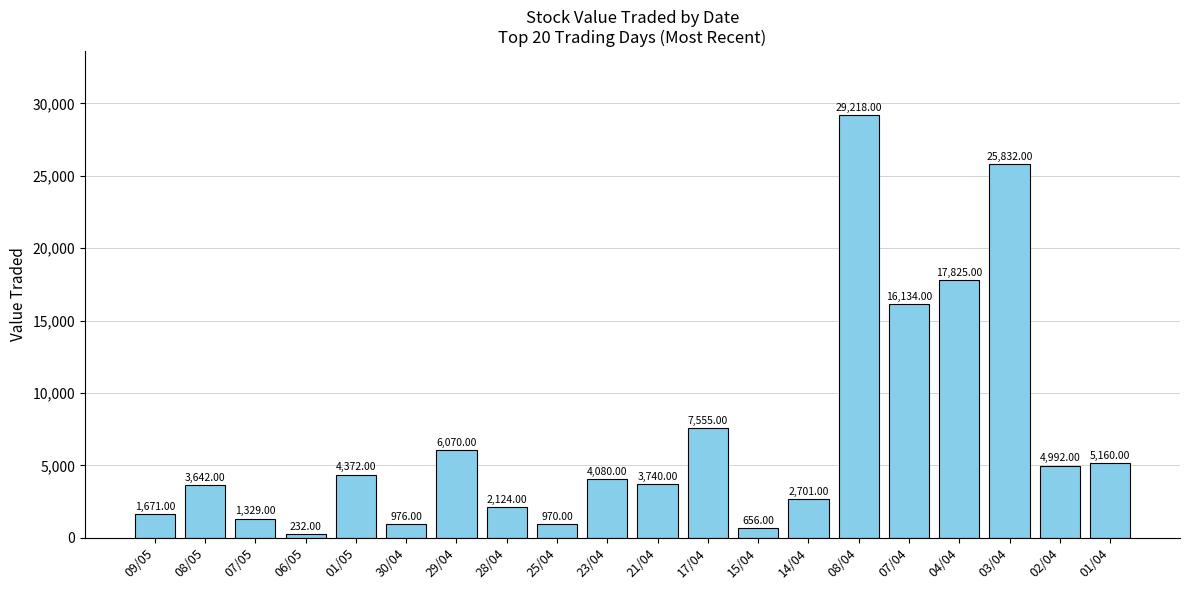

Is it true that the value at 17/04 is 4921?

False